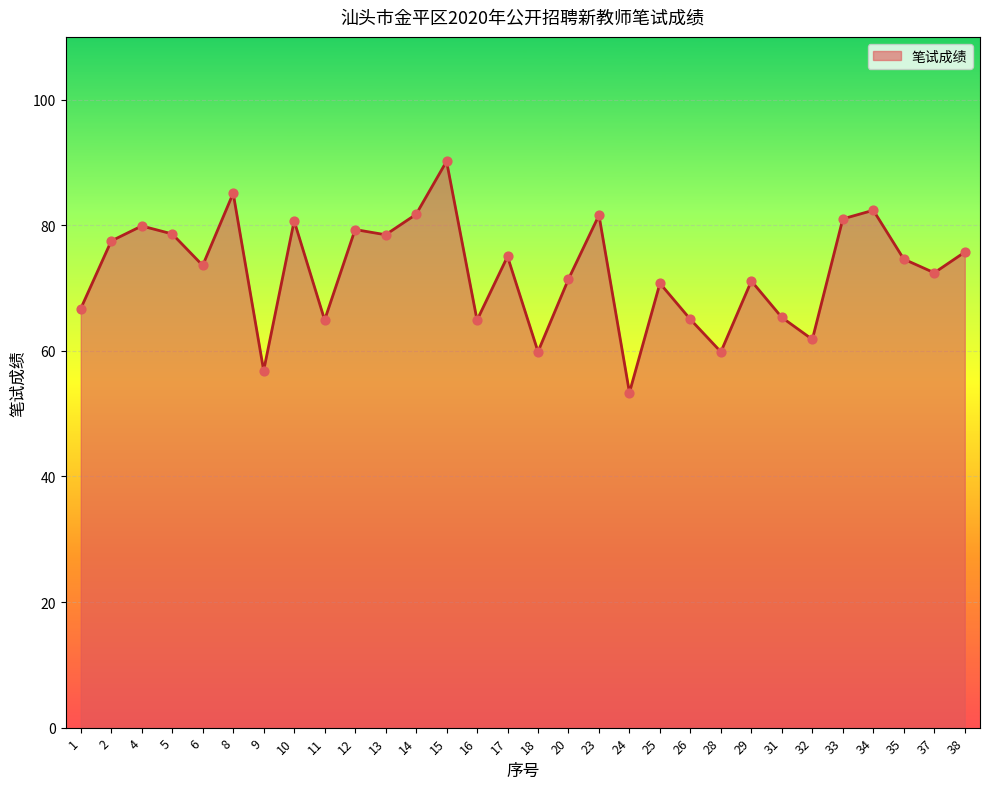

What is the change in value from 17 to 35?

-0.4